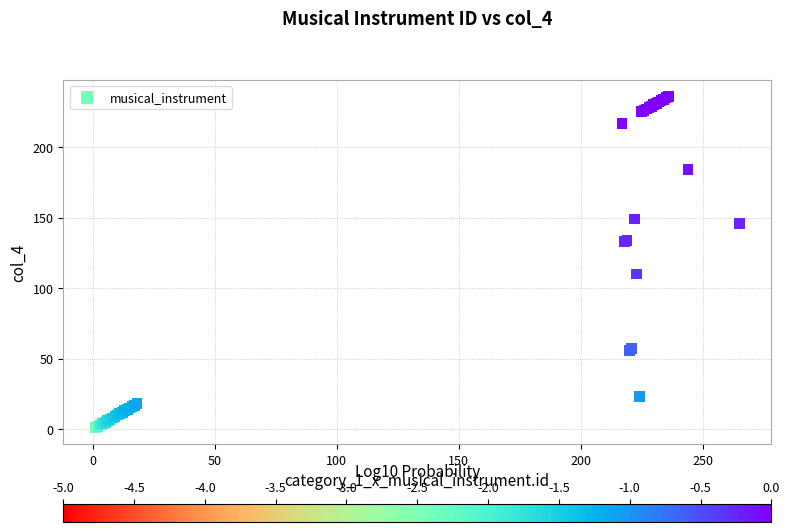

What Y value in the scatter plot is closest to 118?

110